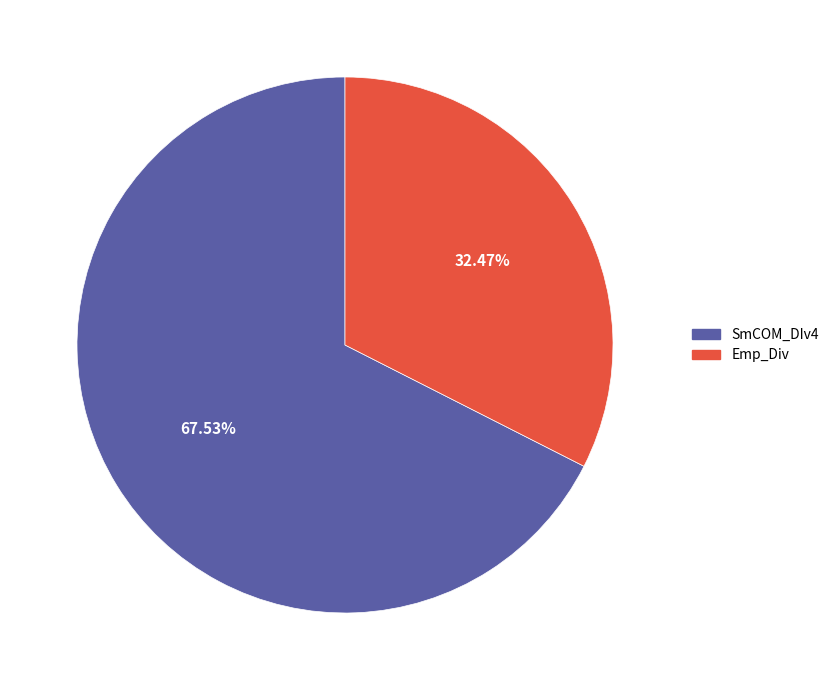

Between SmCOM_DIv4 and Emp_Div, which is larger?

SmCOM_DIv4